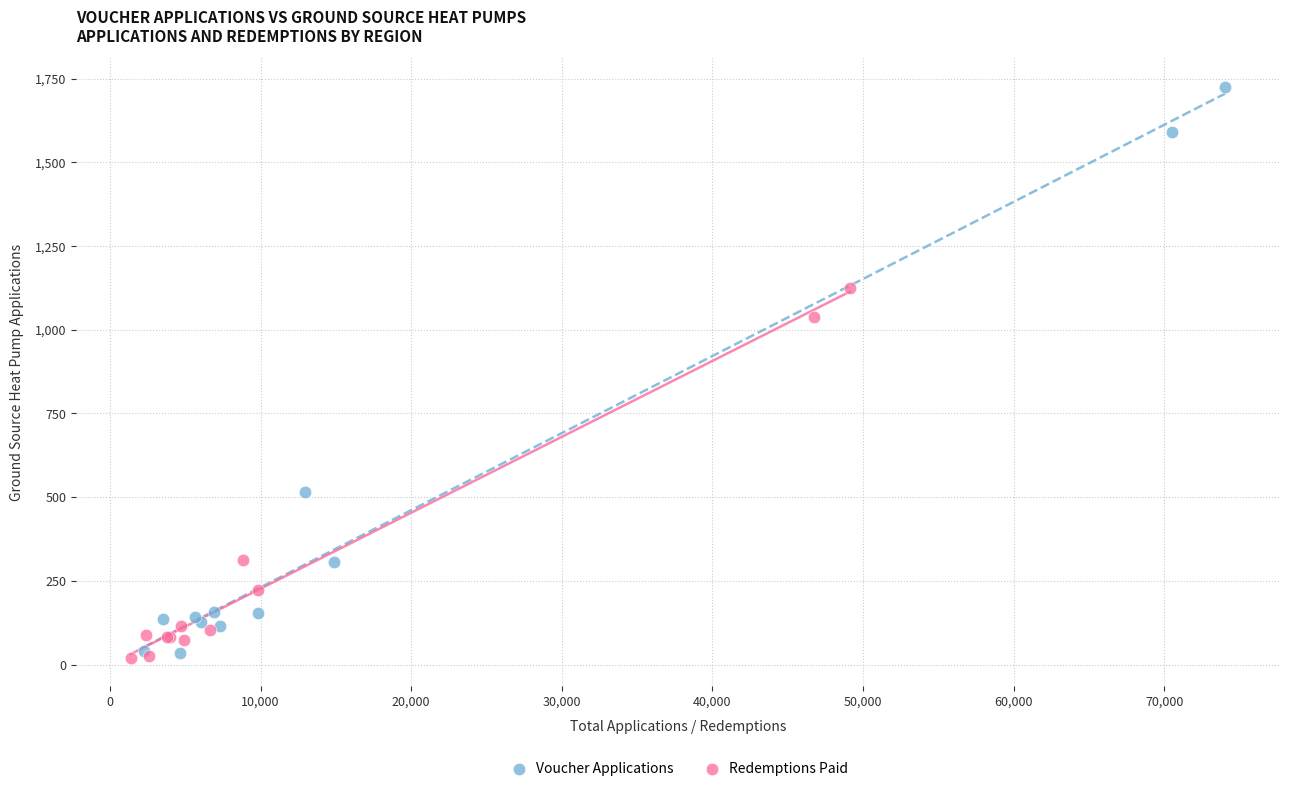

What are all the series names shown in the legend?

Voucher Applications, Redemptions Paid